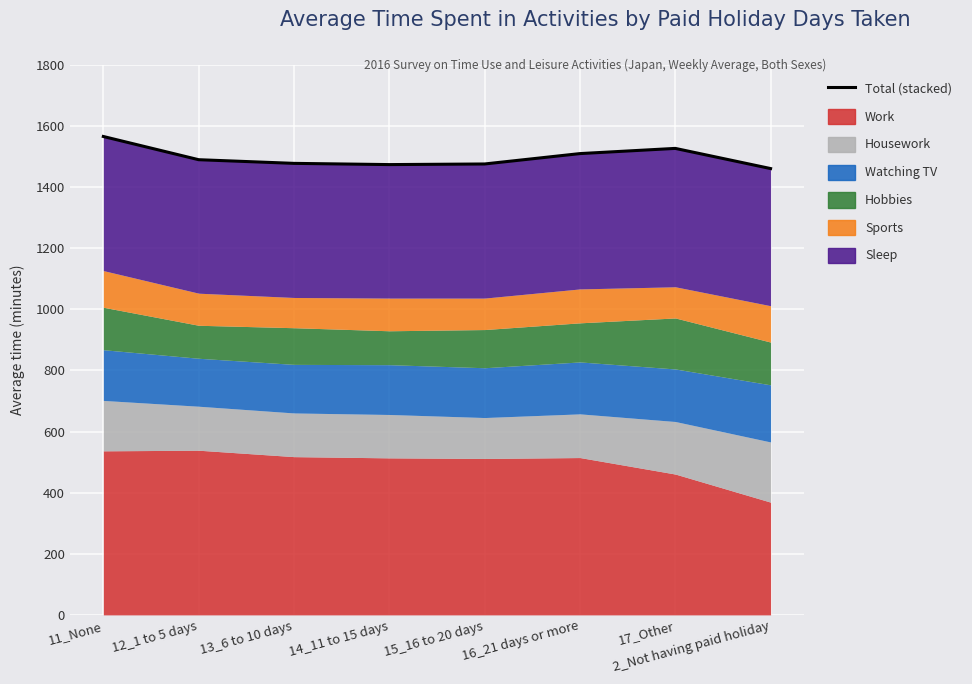

What is the sum of all values?

11982